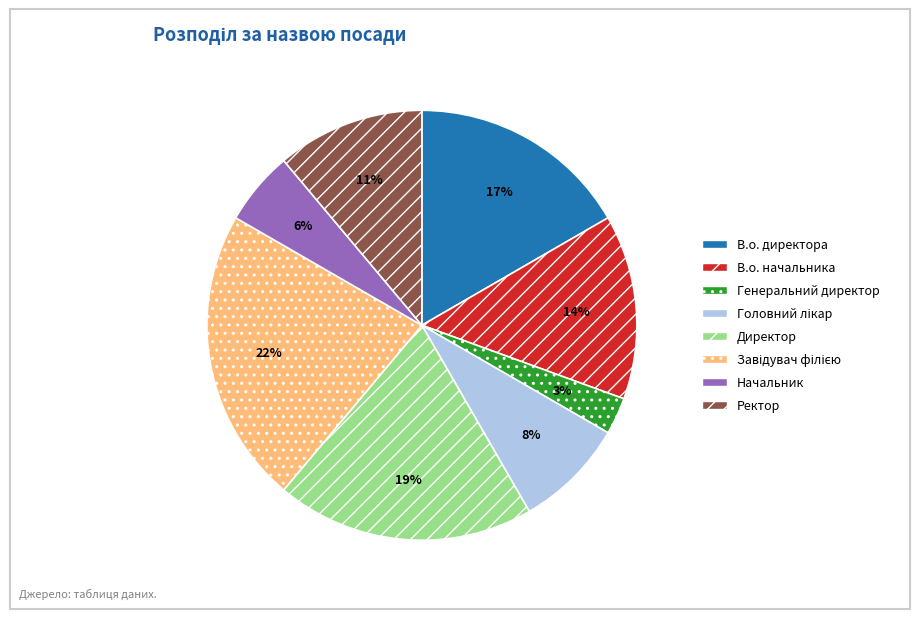

To the nearest percent, what is the difference between the Начальник and Генеральний директор slice percentages?

3%